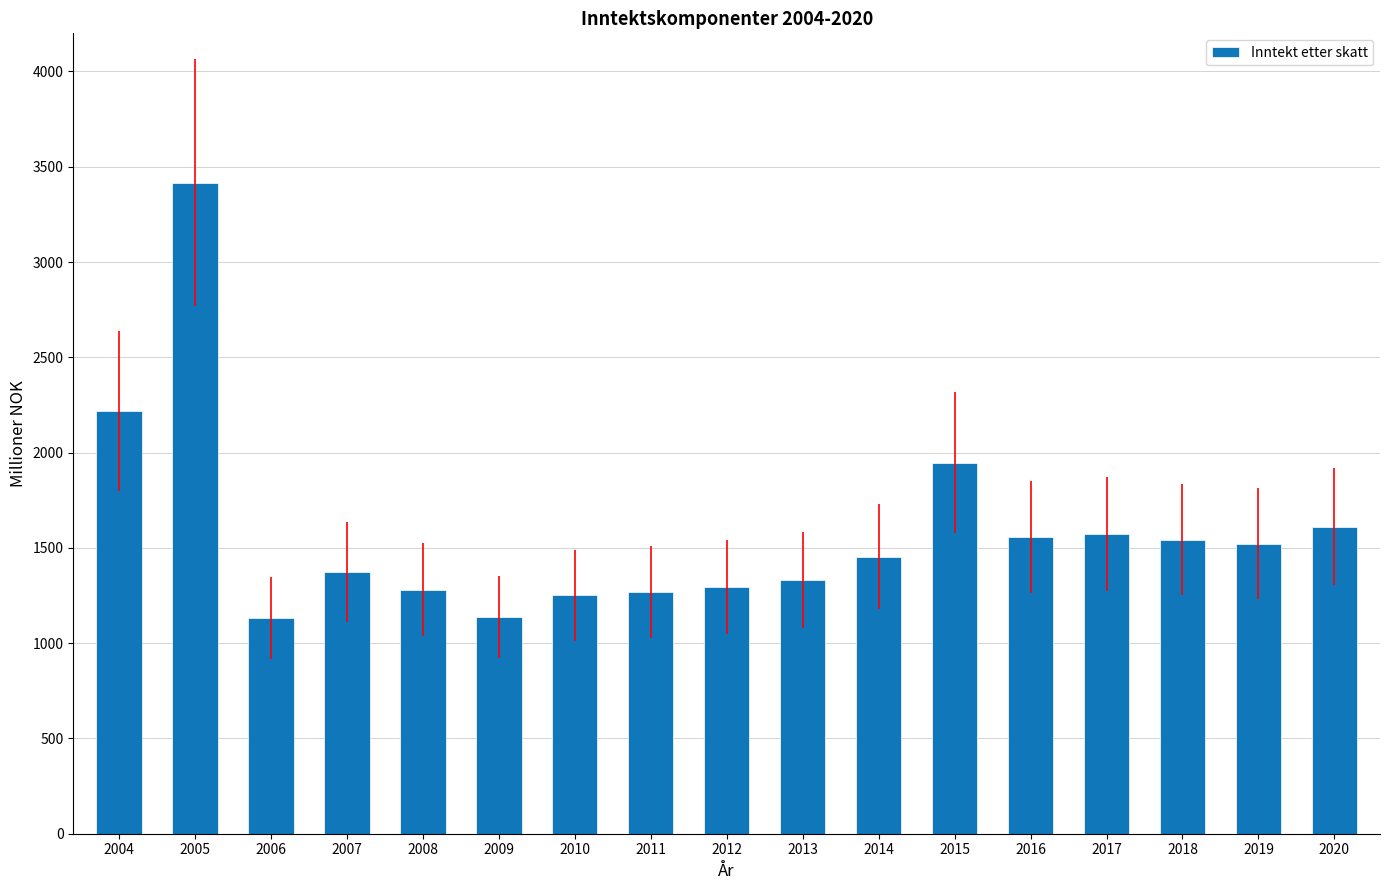

What is the minimum value shown in the chart?

1133.7